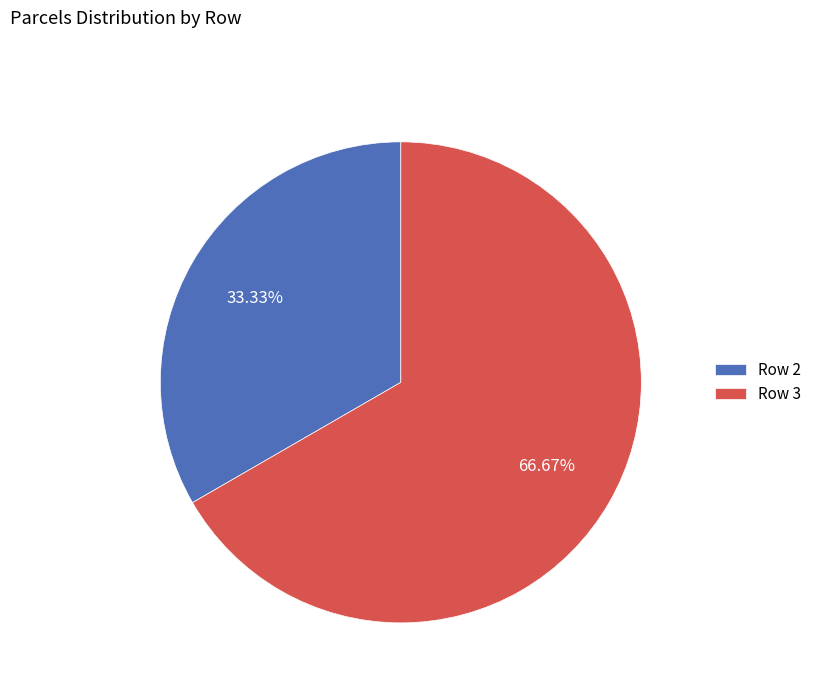

Is there a majority slice in this chart?

Yes